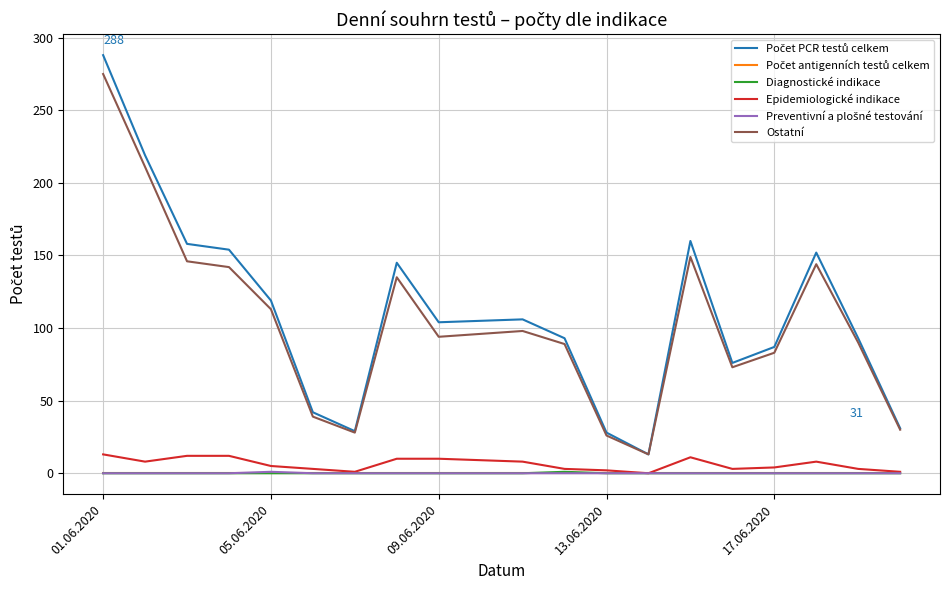

What is the greatest value displayed?

288